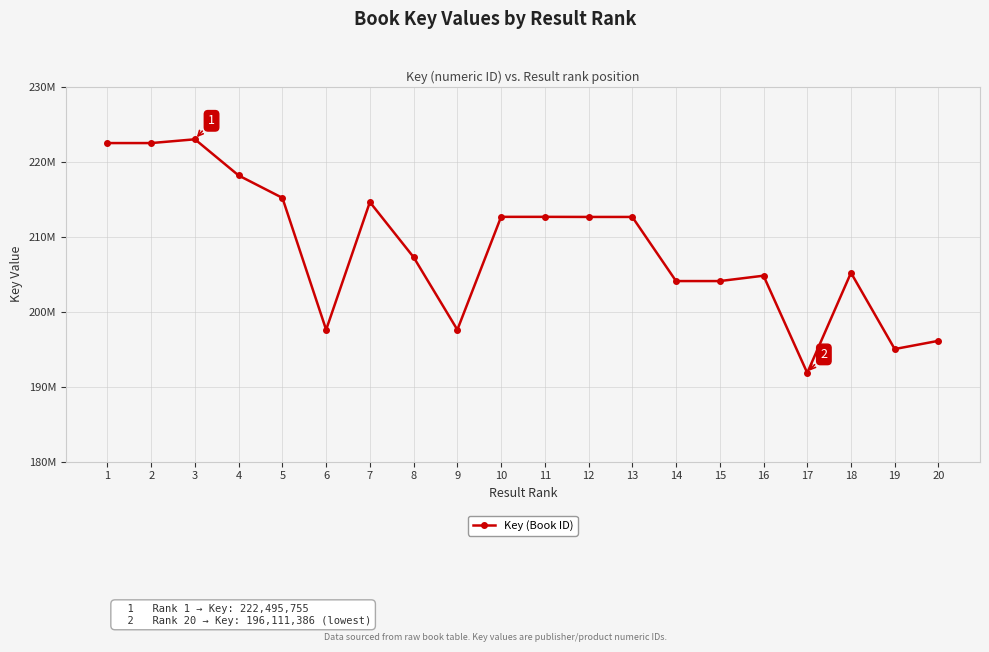

How many values are below 212638842?

10